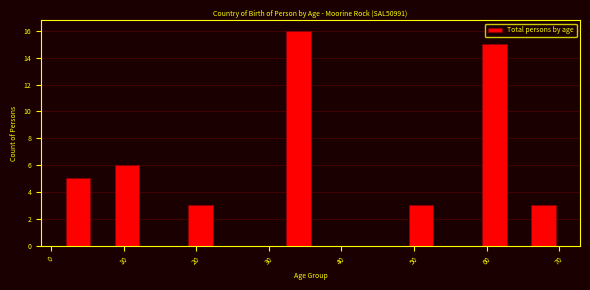

Read against the x-axis, roughly where is the centre of the tallest bar?

34